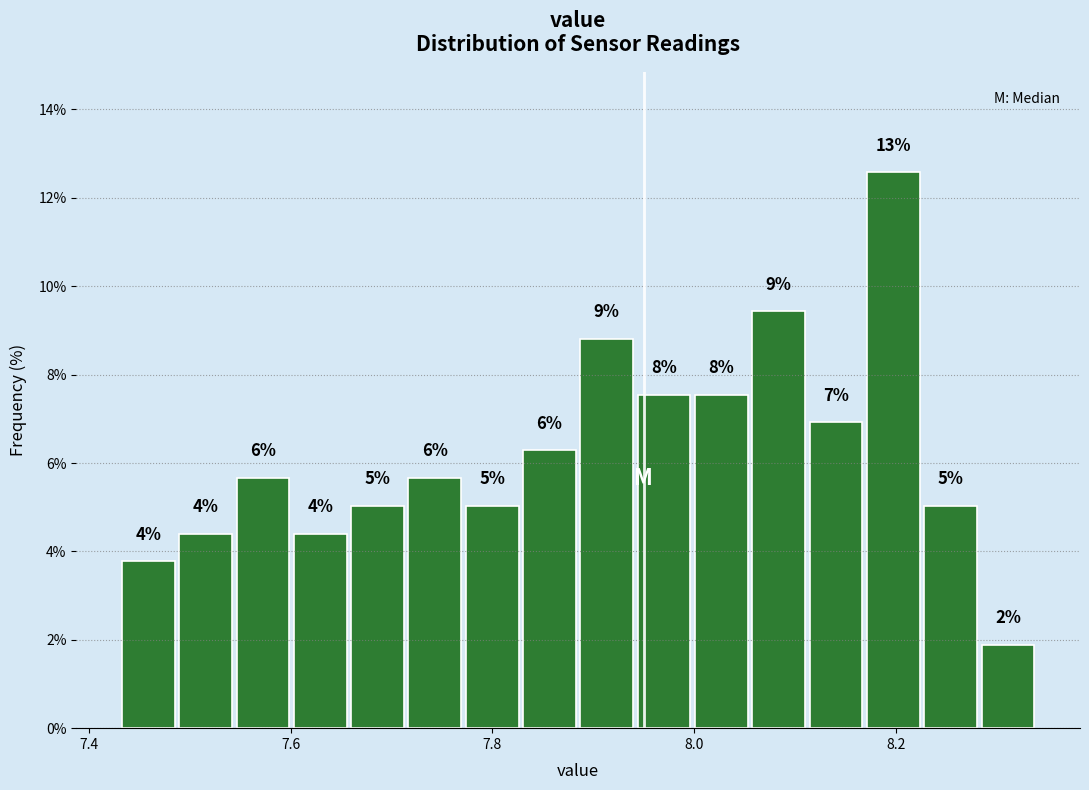

Read against the x-axis, roughly where is the centre of the tallest bar?

8.20